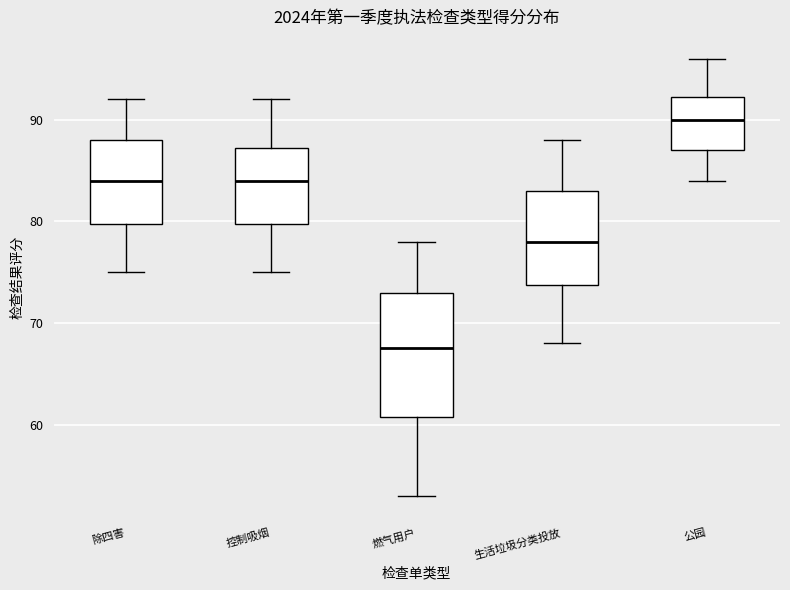

Comparing the boxes themselves (not the whiskers), which one is the tallest?

燃气用户